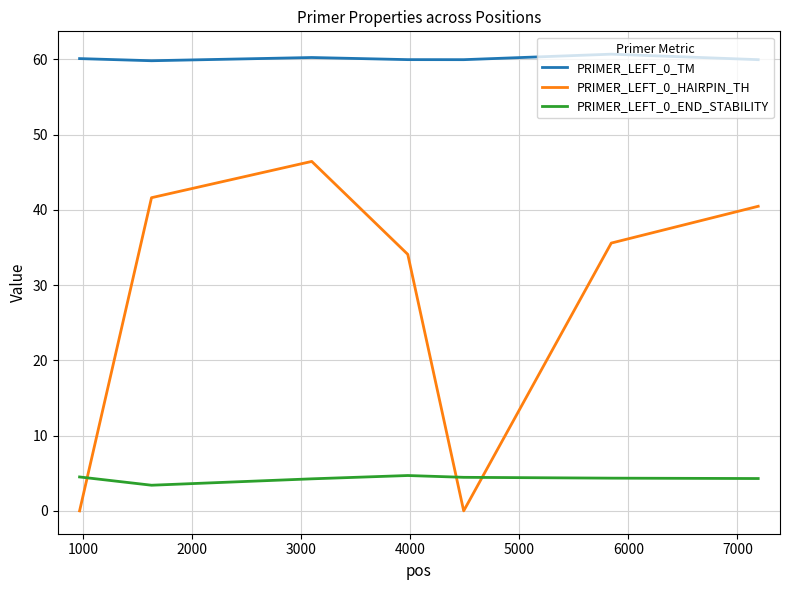

What is the greatest value displayed?

60.7